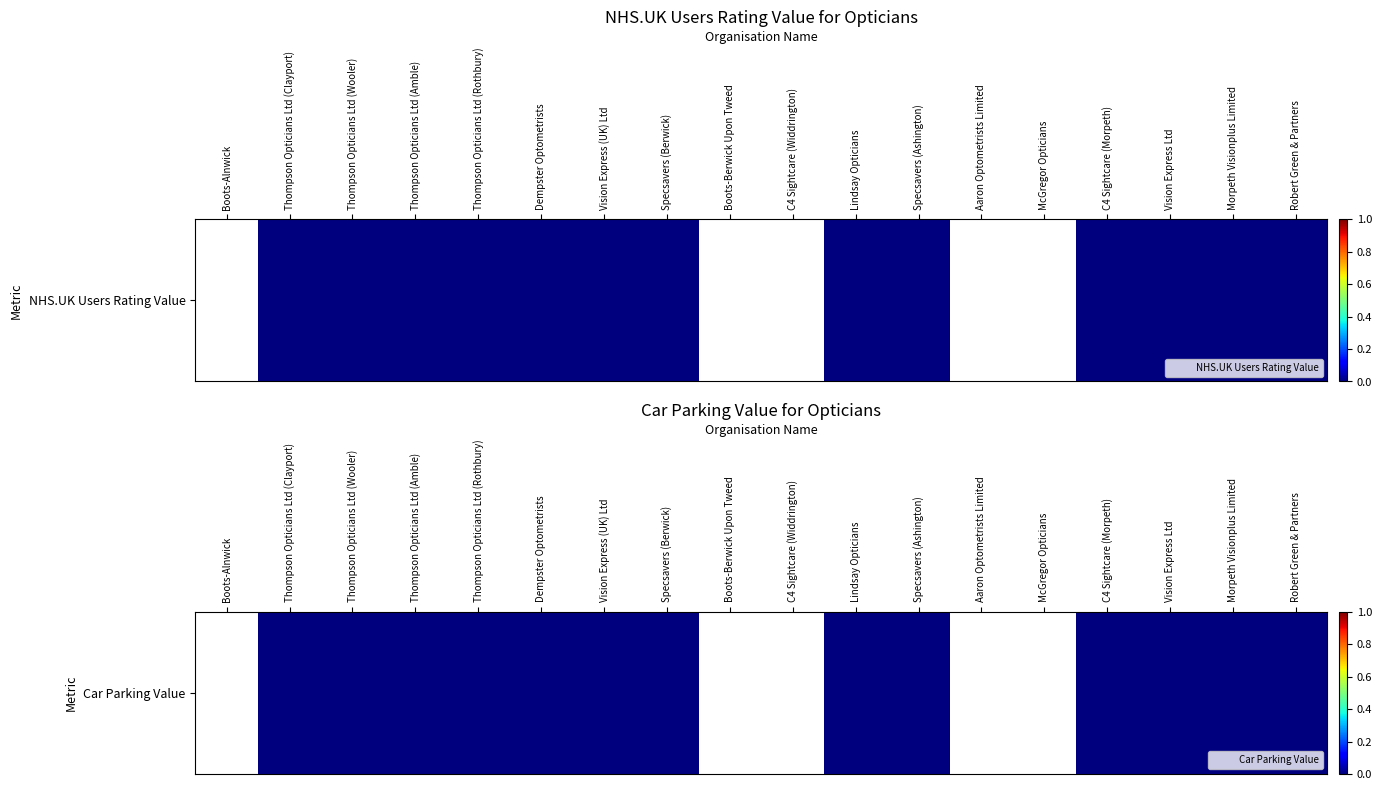

At which category does the chart reach its minimum across all series?

Thompson Opticians Ltd (Clayport)